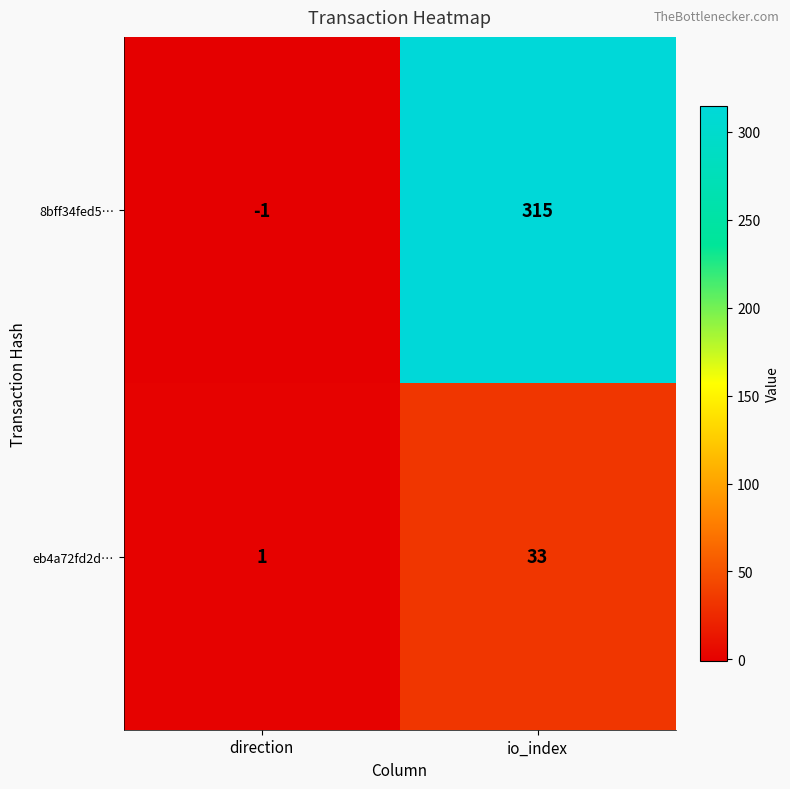

Where is eb4a72fd2d… nearest to the value 17?

direction